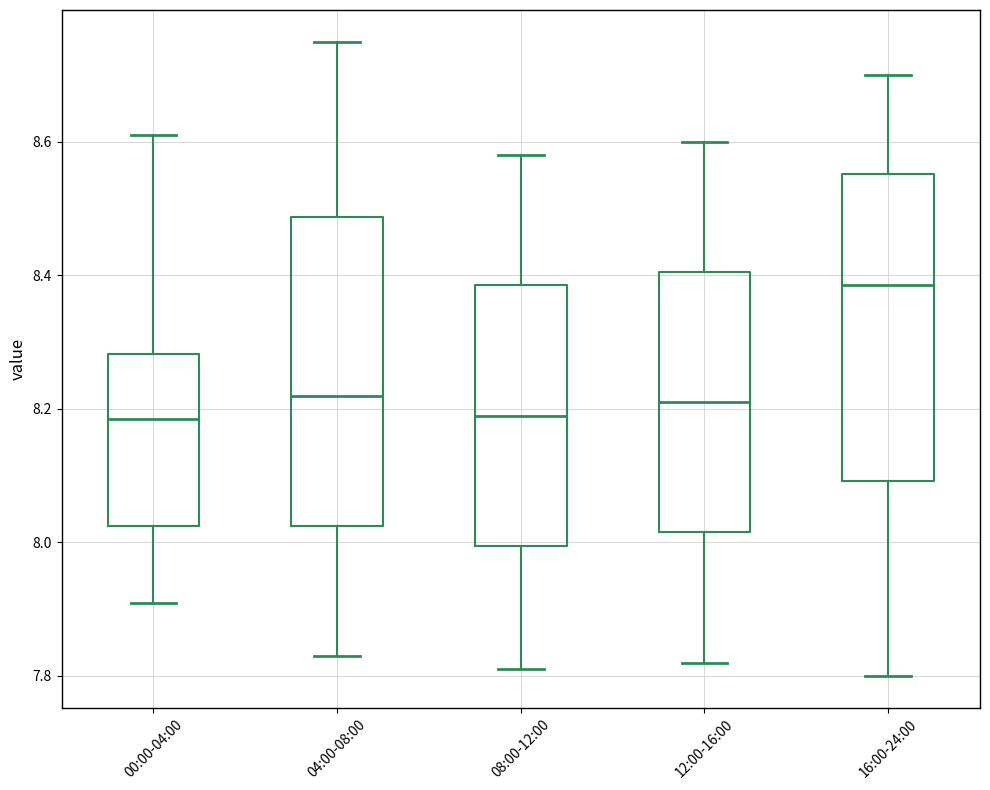

Reading left to right, read every box against the y-axis: the position of its median line, the range the box covers, and the ends of its whiskers. The values are not printed on the chart, so give them approximately, as read against the axis.

00:00-04:00: median 8.18, box 8.02 to 8.28, whiskers 7.92 to 8.62
04:00-08:00: median 8.22, box 8.02 to 8.48, whiskers 7.84 to 8.76
08:00-12:00: median 8.20, box 8.00 to 8.38, whiskers 7.82 to 8.58
12:00-16:00: median 8.22, box 8.02 to 8.40, whiskers 7.82 to 8.60
16:00-24:00: median 8.38, box 8.10 to 8.56, whiskers 7.80 to 8.70